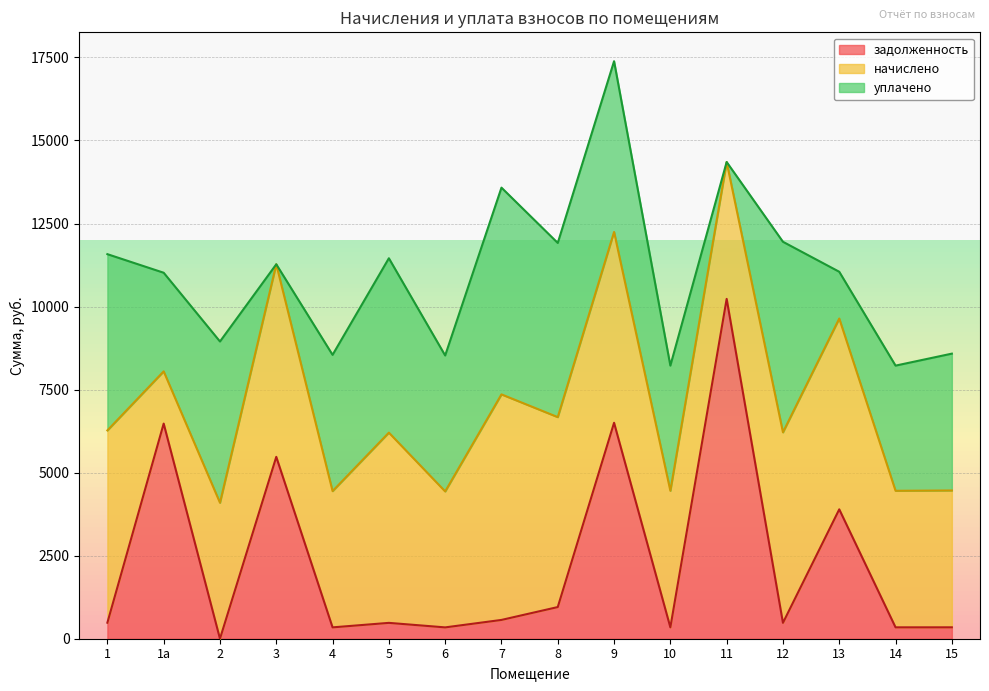

Where is the first local maximum for уплачено?

2